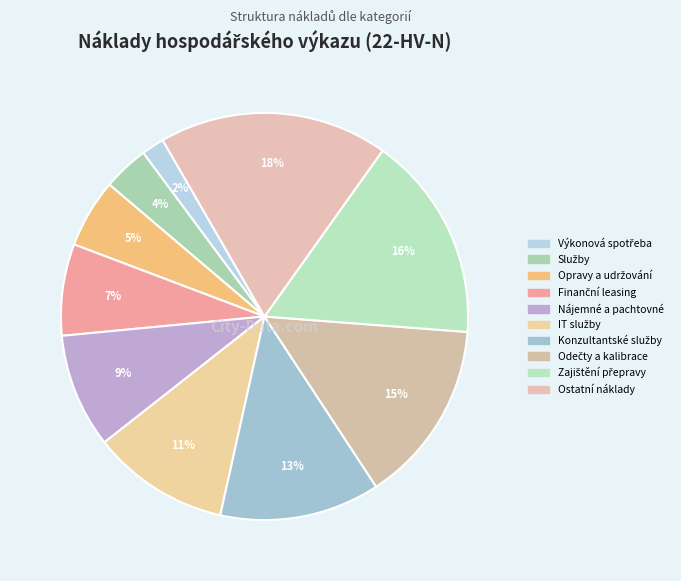

How many segments does this pie chart have?

10